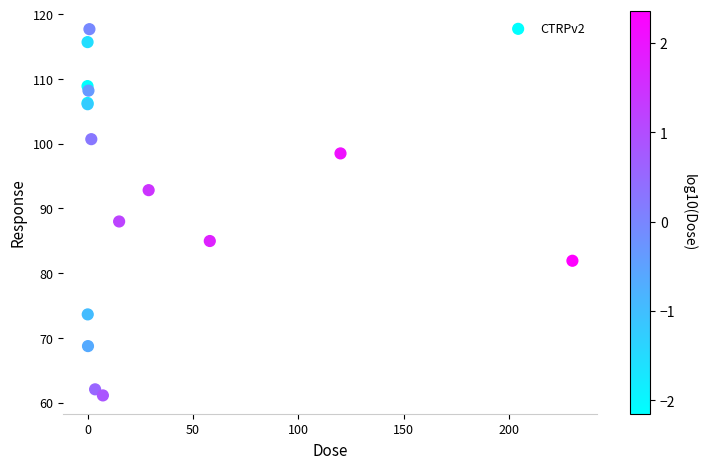

What Y value in the scatter plot is closest to 89?

88.0